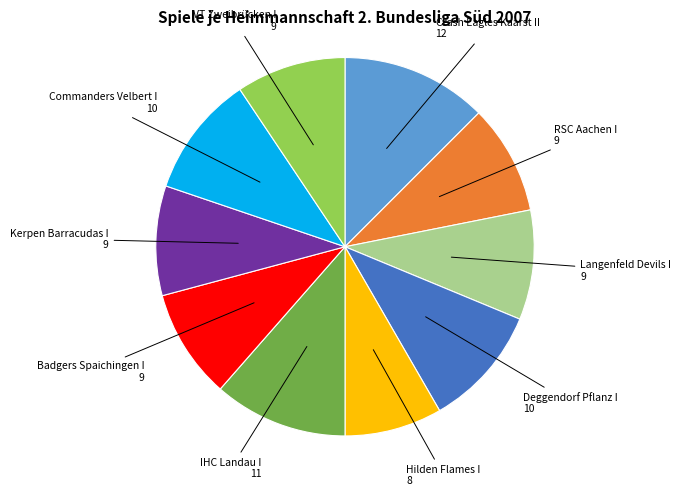

Is the sum of RSC Aachen I and Hilden Flames I greater than half?

No